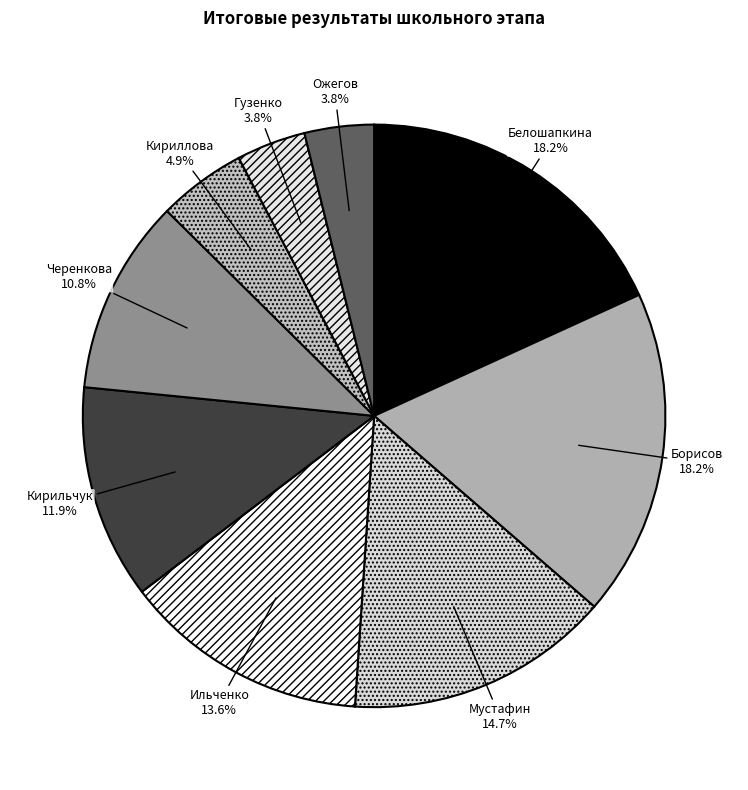

Is there any slice that represents more than half of the pie?

No